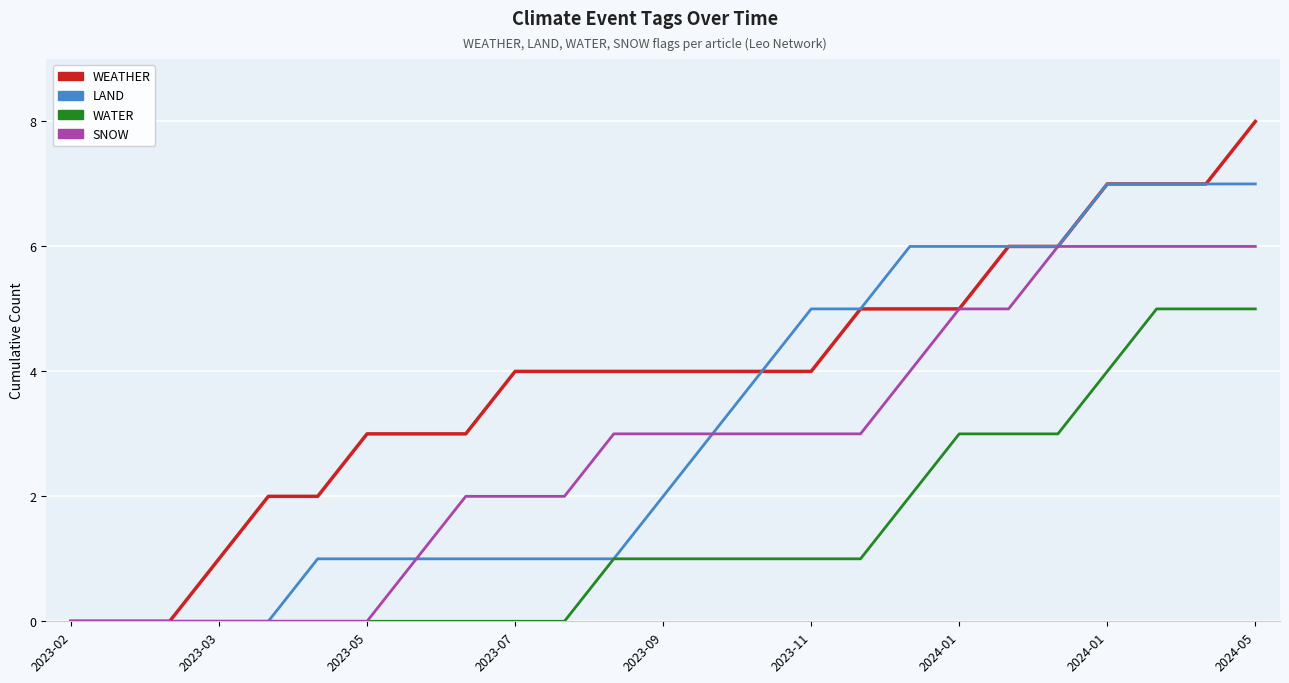

What is the maximum value for WEATHER?

8